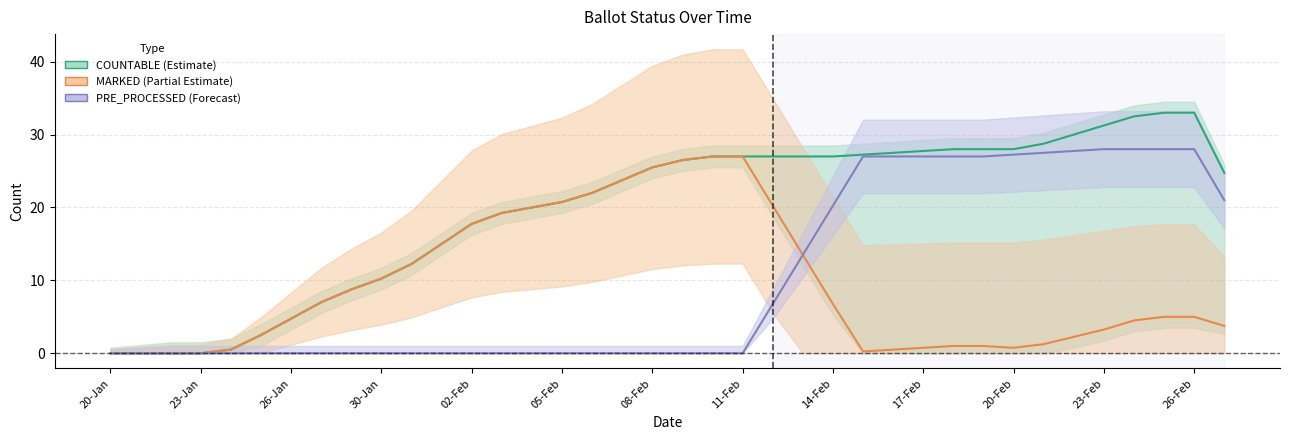

Does the chart have visible grid lines?

Yes